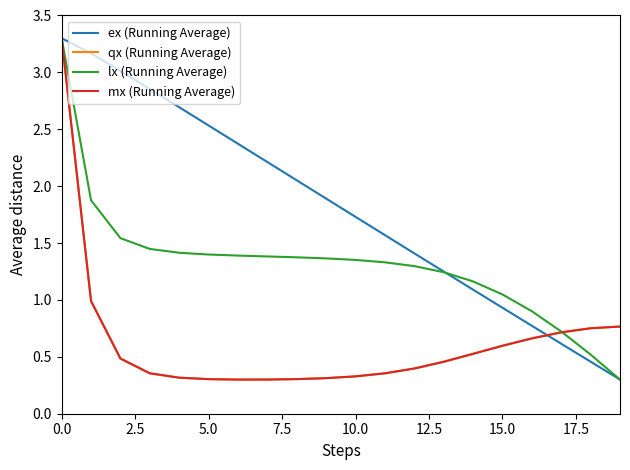

Which series has the largest total across all categories?

ex (Running Average)